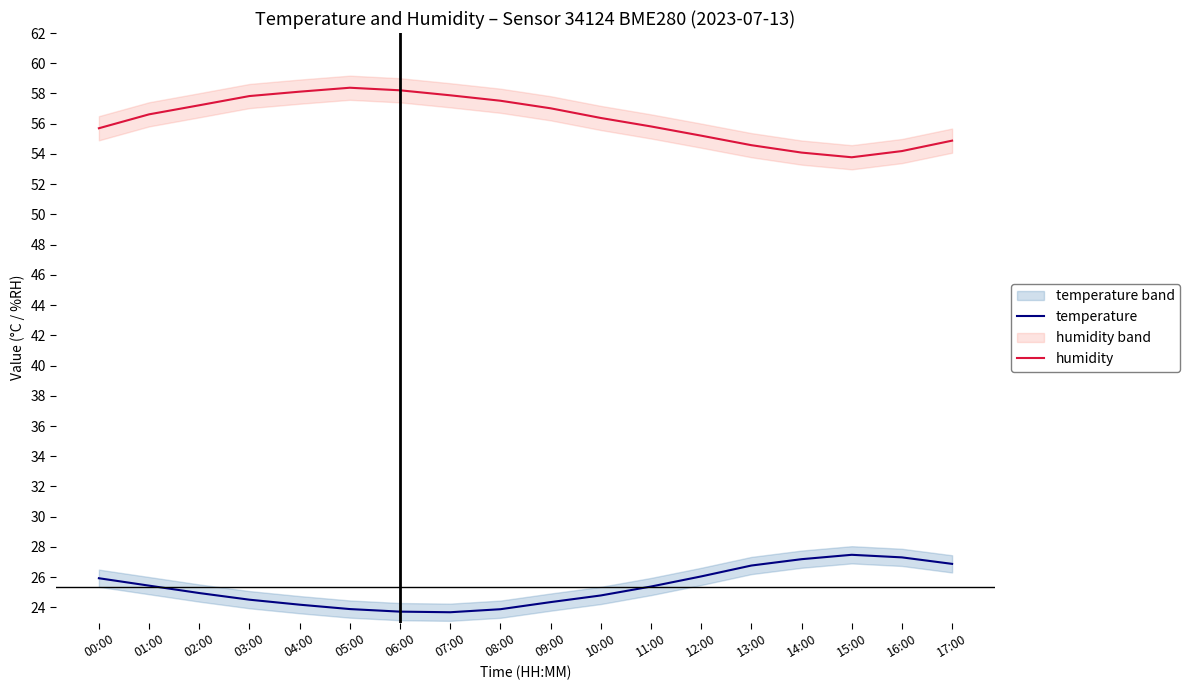

True or false: temperature and humidity cross at least once.

False